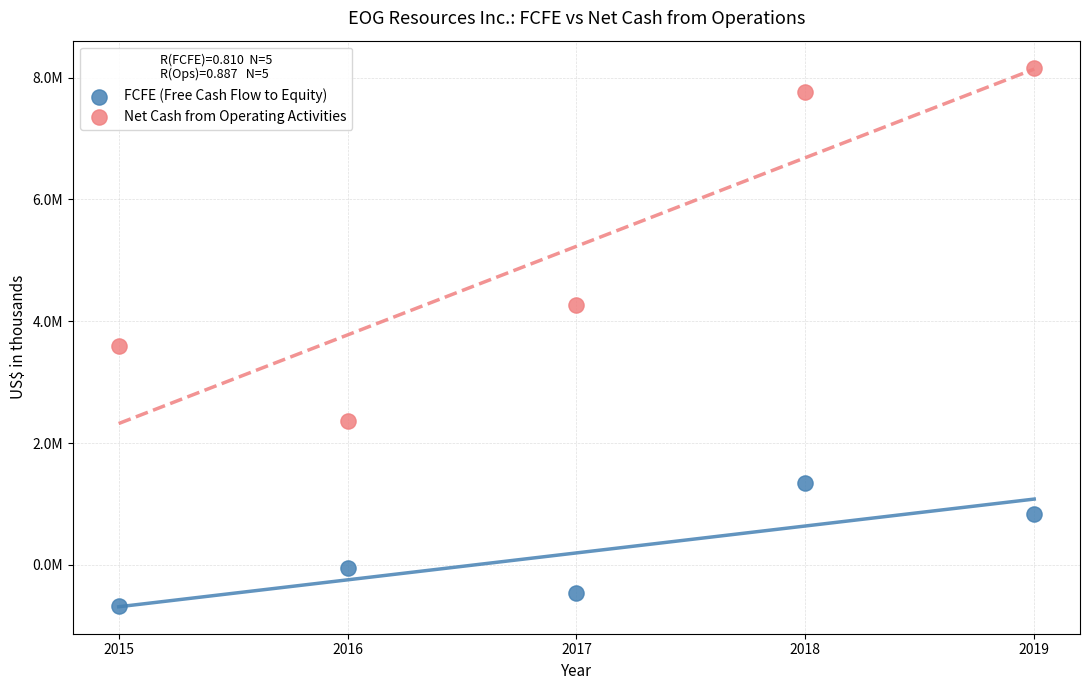

Which series reaches the minimum Y coordinate?

FCFE (Free Cash Flow to Equity)